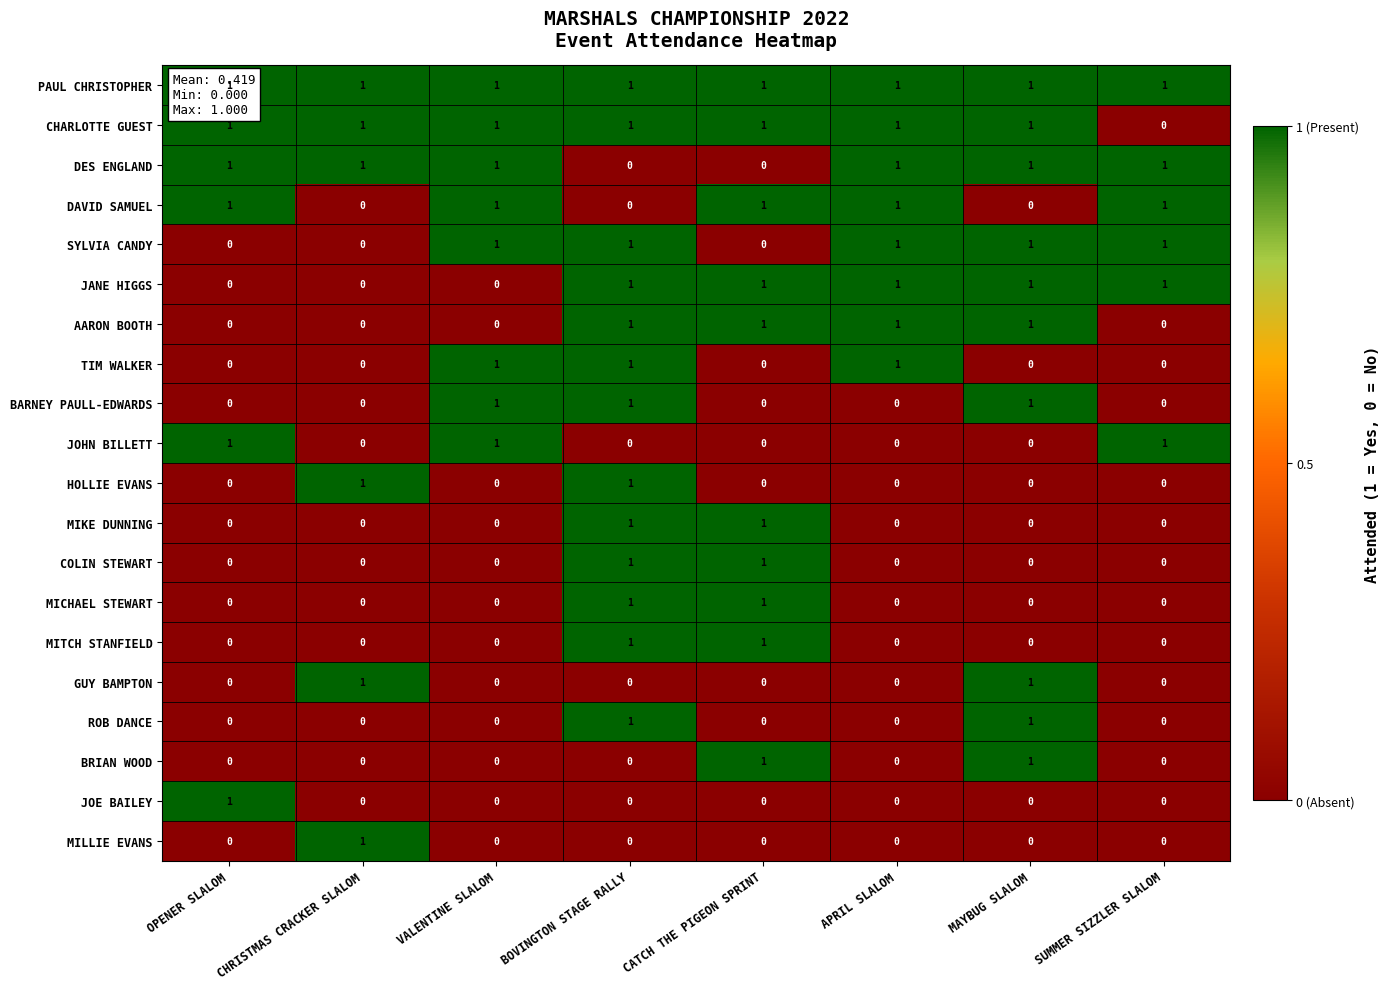

Count the HOLLIE EVANS values in the range 0 to 1.

8